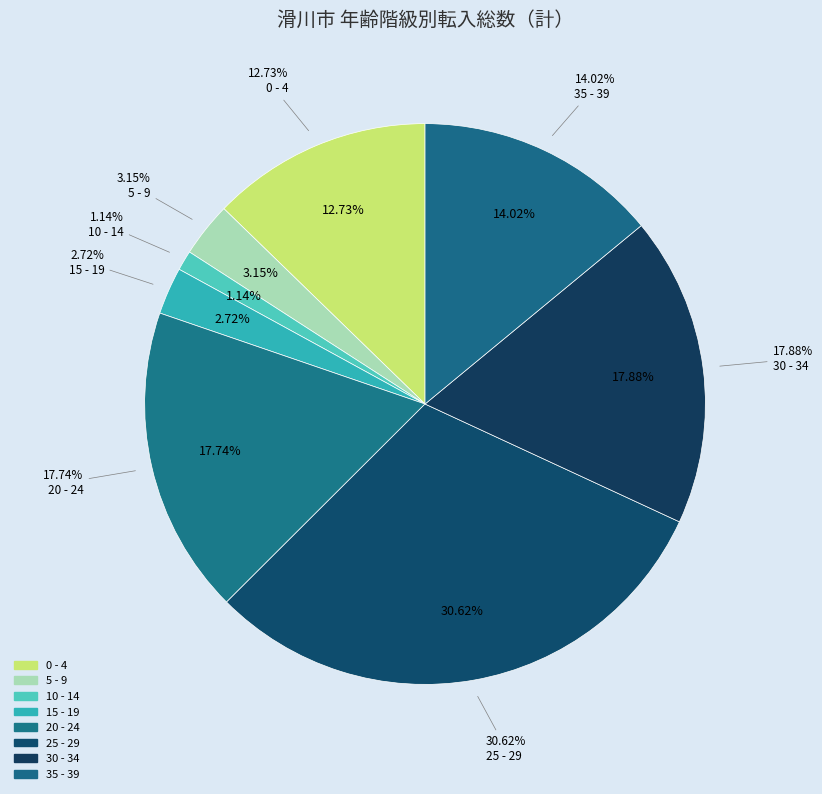

Which category has the smallest portion of the pie?

10 - 14